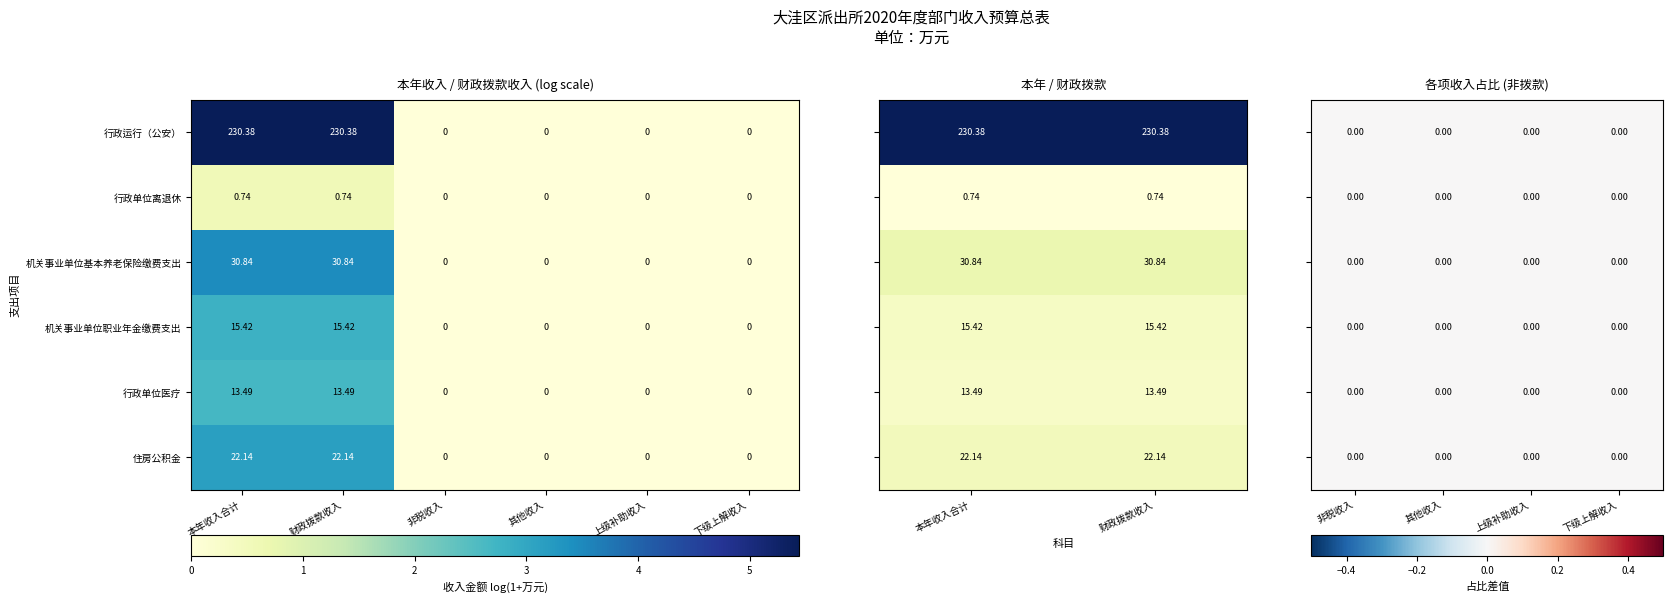

Is the value of 机关事业单位职业年金缴费支出 at 本年收入合计 greater than the value of 行政单位离退休 at 本年收入合计?

Yes